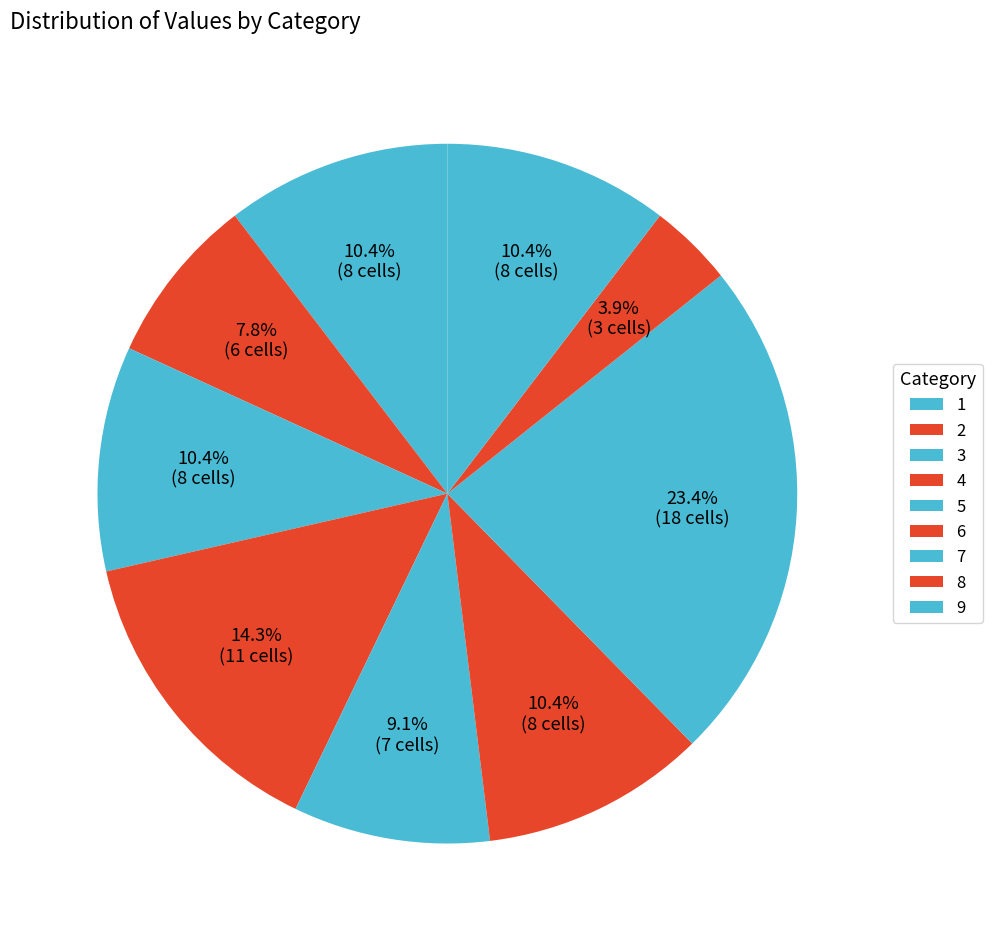

True or false: 8 accounts for 23% of the total.

False